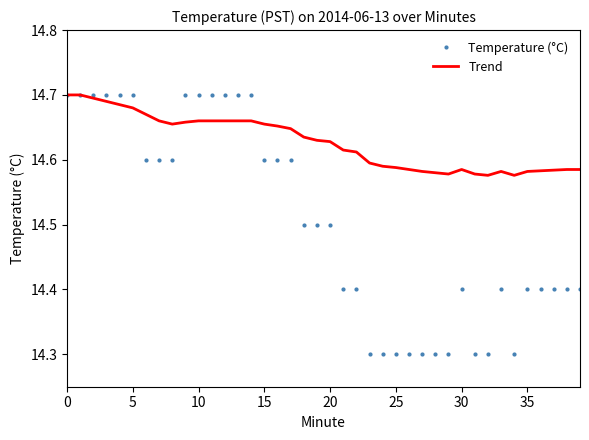

True or false: Trend and Temperature (°C) cross at least once.

True